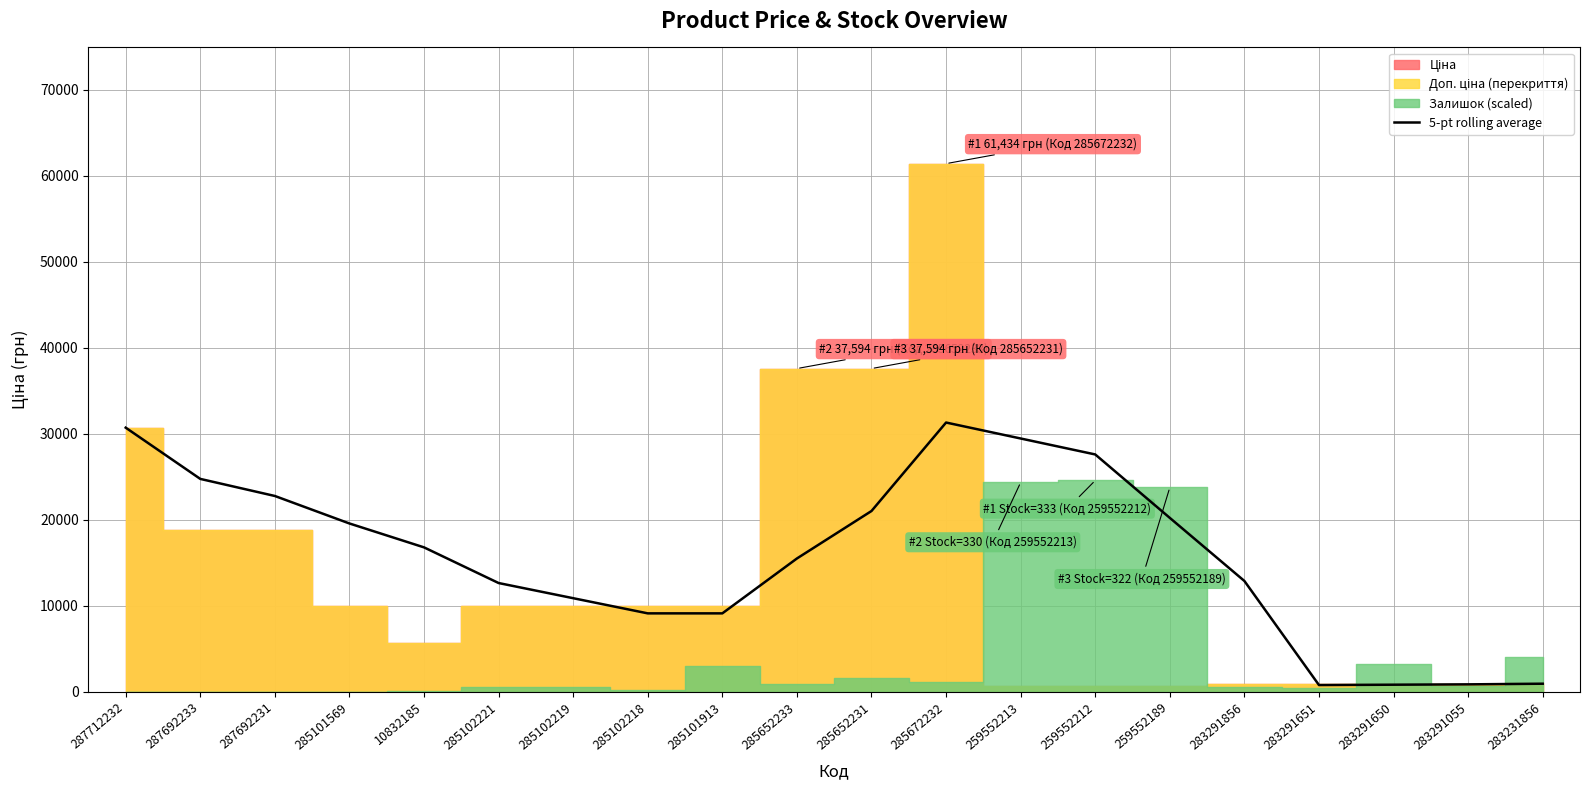

What is the label of the 3rd point from the right?

283291650